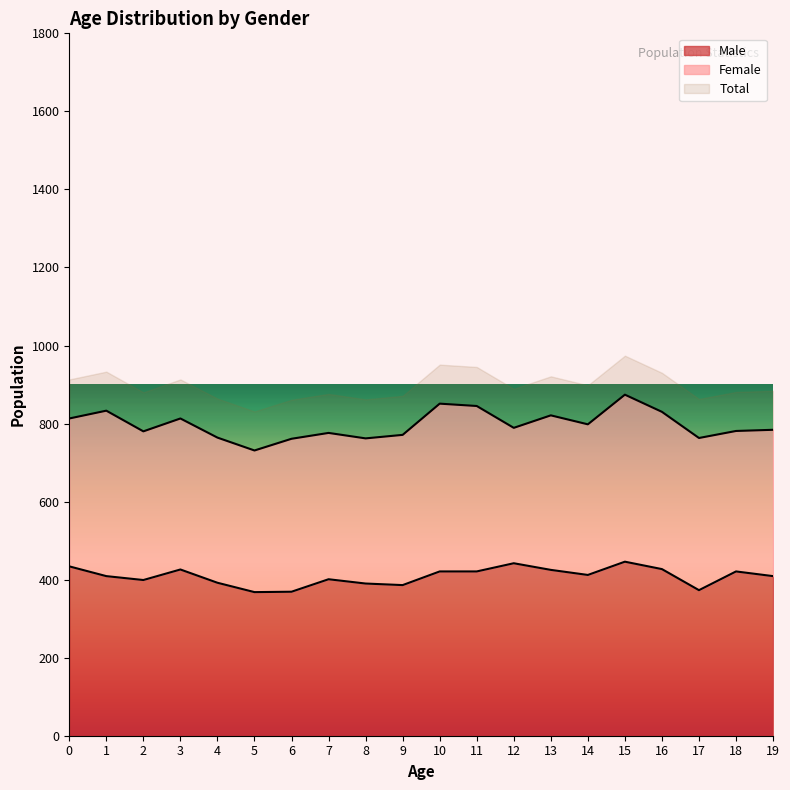

What is the sum of all Male values?

8171